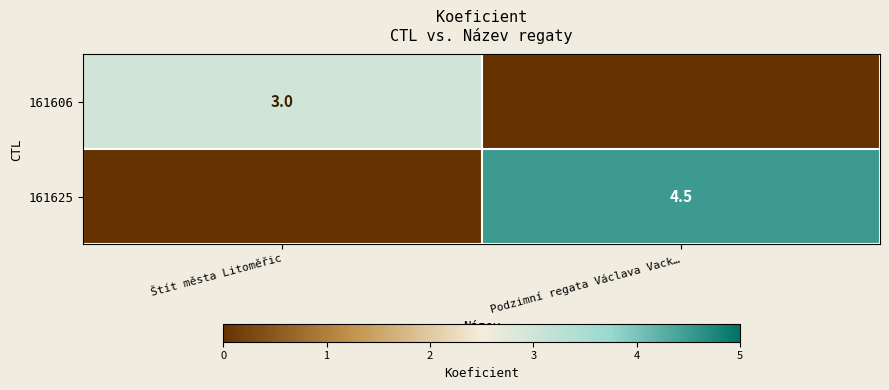

The 161625 series shows 7.9 at Podzimní regata Václava Vack…. True or false?

False